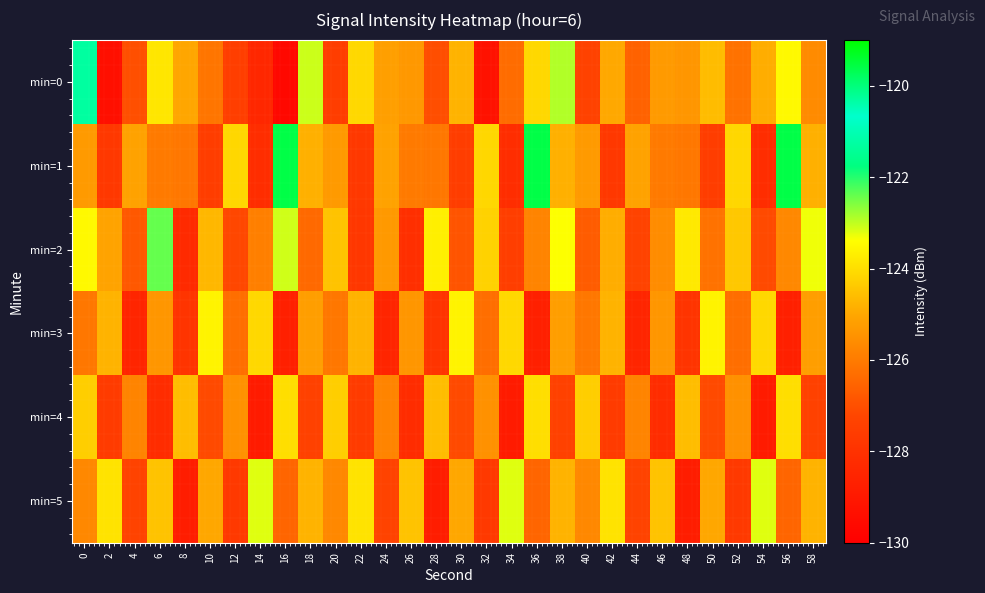

Reading left to right, extract all data points from this chart.

min=0: 0=-121.3	2=-129.4	4=-127.0	6=-123.9	8=-125.0	10=-126.2	12=-127.5	14=-128.4	16=-129.7	18=-123.1	20=-127.6	22=-124.1	24=-125.2	26=-125.3	28=-127.0	30=-124.8	32=-129.3	34=-126.3	36=-124.1	38=-122.9	40=-127.3	42=-125.0	44=-126.6	46=-125.3	48=-125.4	50=-124.6	52=-126.2	54=-124.9	56=-123.5	58=-125.6
min=1: 0=-125.3	2=-127.7	4=-125.1	6=-126.0	8=-126.1	10=-127.6	12=-124.1	14=-128.2	16=-119.6	18=-124.8	20=-125.3	22=-127.7	24=-125.1	26=-126.0	28=-126.1	30=-127.6	32=-124.1	34=-128.2	36=-119.6	38=-124.8	40=-125.3	42=-127.7	44=-125.1	46=-126.0	48=-126.1	50=-127.6	52=-124.1	54=-128.2	56=-119.6	58=-124.8
min=2: 0=-123.5	2=-125.1	4=-126.8	6=-122.4	8=-128.3	10=-124.7	12=-127.2	14=-125.9	16=-123.1	18=-126.4	20=-124.5	22=-127.8	24=-125.3	26=-128.1	28=-123.7	30=-126.9	32=-124.2	34=-127.5	36=-125.8	38=-123.4	40=-126.7	42=-124.9	44=-127.3	46=-125.6	48=-123.8	50=-126.2	52=-124.4	54=-127.1	56=-125.7	58=-123.3
min=3: 0=-126.1	2=-124.8	4=-128.5	6=-125.4	8=-127.9	10=-123.6	12=-126.3	14=-124.1	16=-128.7	18=-125.2	20=-126.1	22=-124.8	24=-128.5	26=-125.4	28=-127.9	30=-123.6	32=-126.3	34=-124.1	36=-128.7	38=-125.2	40=-126.1	42=-124.8	44=-128.5	46=-125.4	48=-127.9	50=-123.6	52=-126.3	54=-124.1	56=-128.7	58=-125.2
min=4: 0=-124.3	2=-127.6	4=-125.8	6=-128.2	8=-124.6	10=-127.1	12=-125.5	14=-128.9	16=-124.0	18=-127.4	20=-124.3	22=-127.6	24=-125.8	26=-128.2	28=-124.6	30=-127.1	32=-125.5	34=-128.9	36=-124.0	38=-127.4	40=-124.3	42=-127.6	44=-125.8	46=-128.2	48=-124.6	50=-127.1	52=-125.5	54=-128.9	56=-124.0	58=-127.4
min=5: 0=-125.7	2=-123.9	4=-127.3	6=-124.5	8=-128.8	10=-125.0	12=-127.7	14=-123.2	16=-126.5	18=-124.8	20=-125.7	22=-123.9	24=-127.3	26=-124.5	28=-128.8	30=-125.0	32=-127.7	34=-123.2	36=-126.5	38=-124.8	40=-125.7	42=-123.9	44=-127.3	46=-124.5	48=-128.8	50=-125.0	52=-127.7	54=-123.2	56=-126.5	58=-124.8